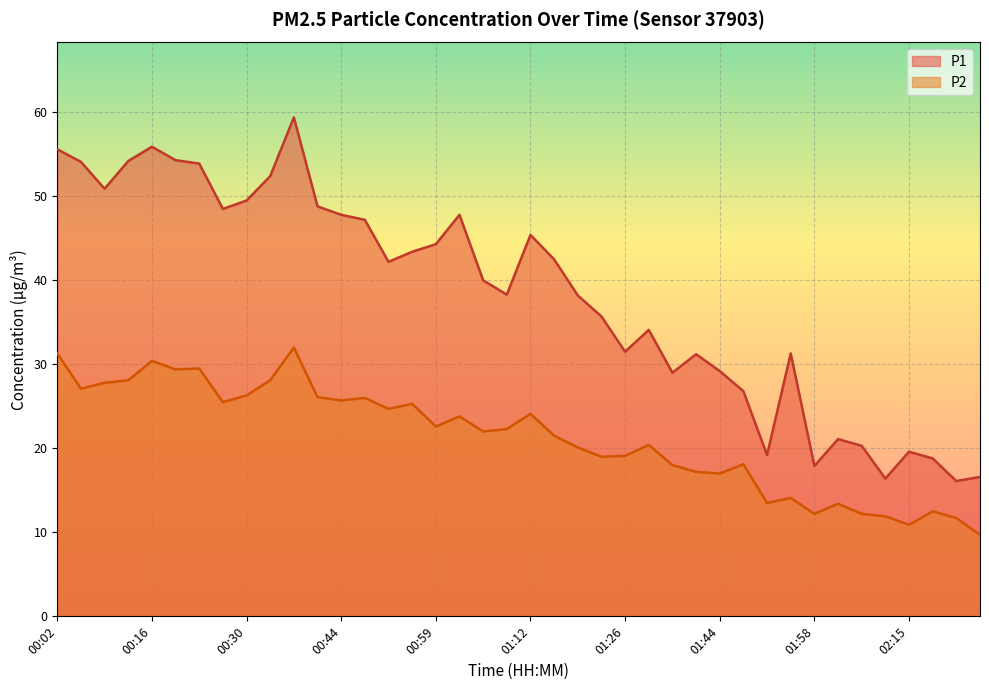

What is the difference between the P1 values at 00:48 and 00:05?

6.9